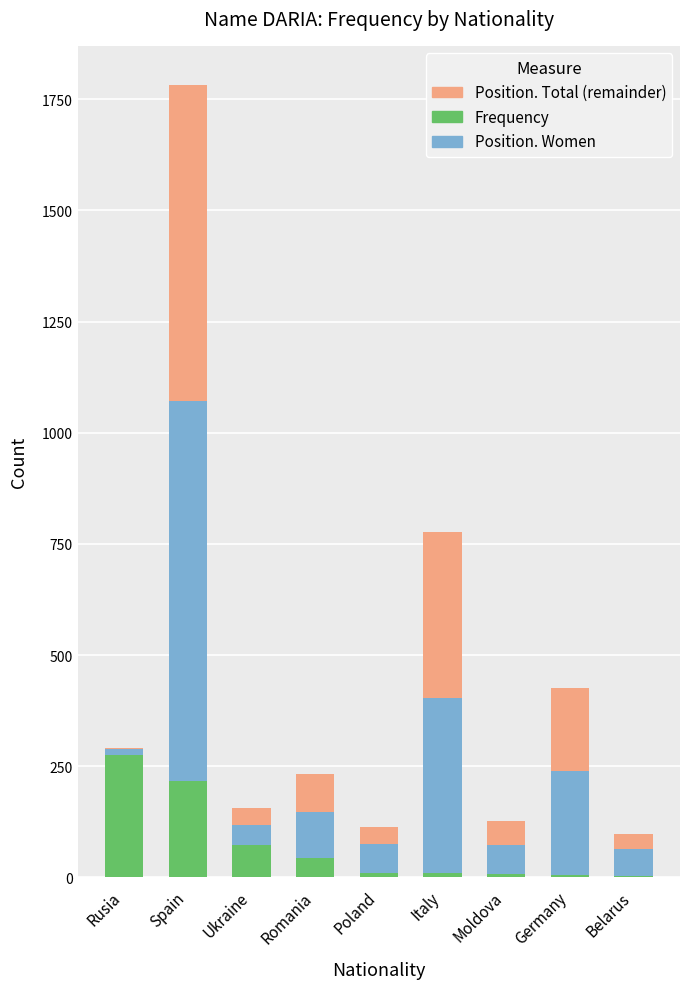

Does the chart contain stacked bars?

Yes